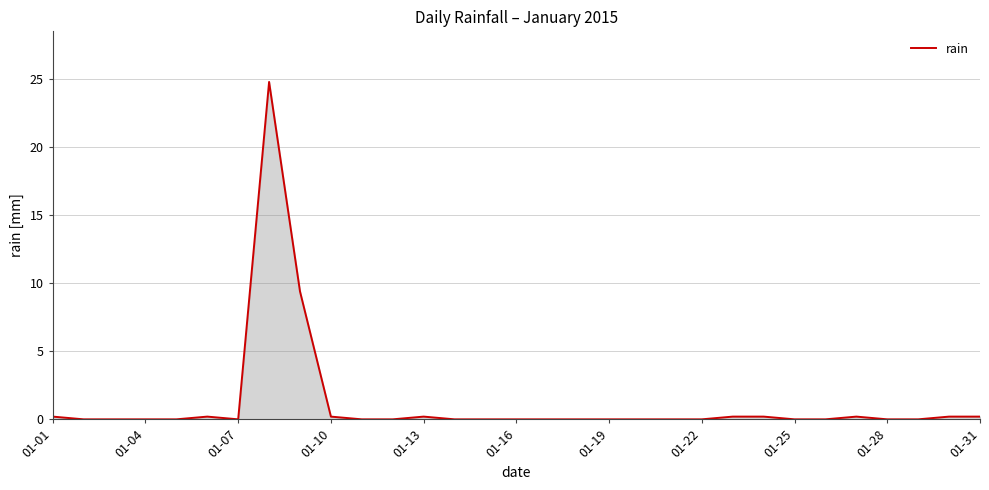

What is the difference between the maximum and minimum values?

24.8